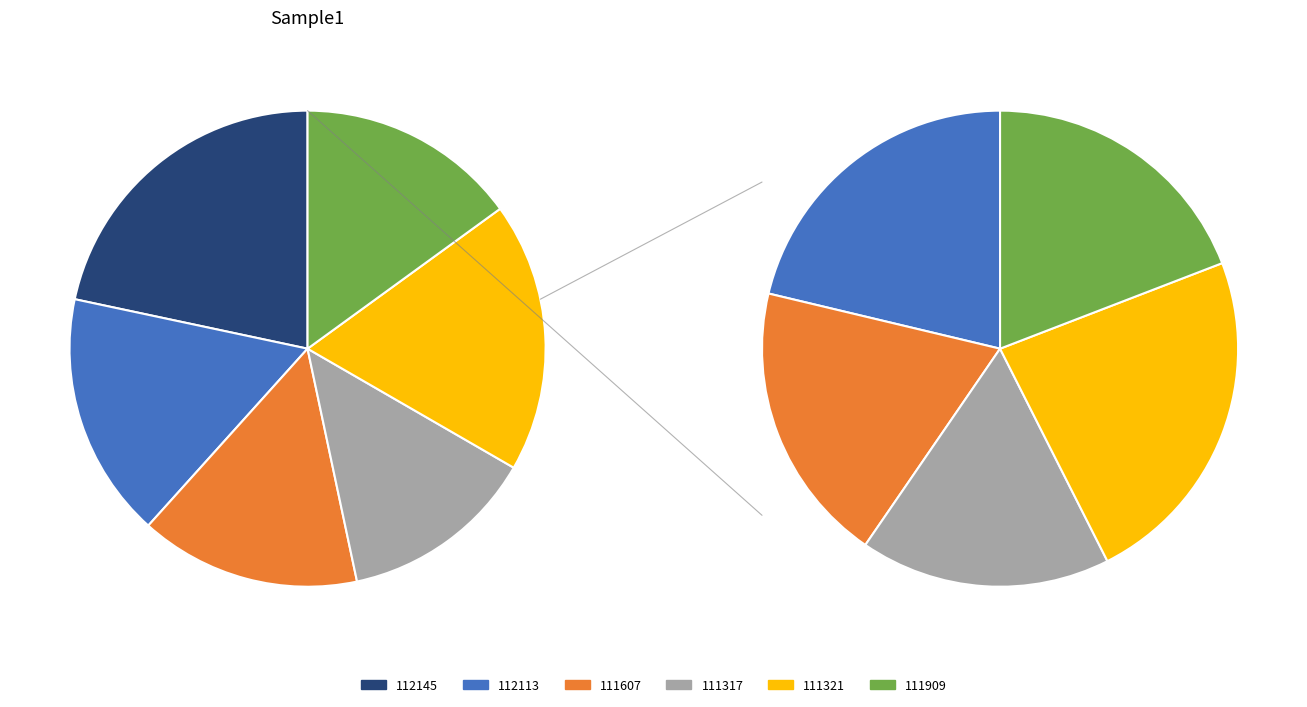

Which has a higher value, 112113 or 111321?

111321